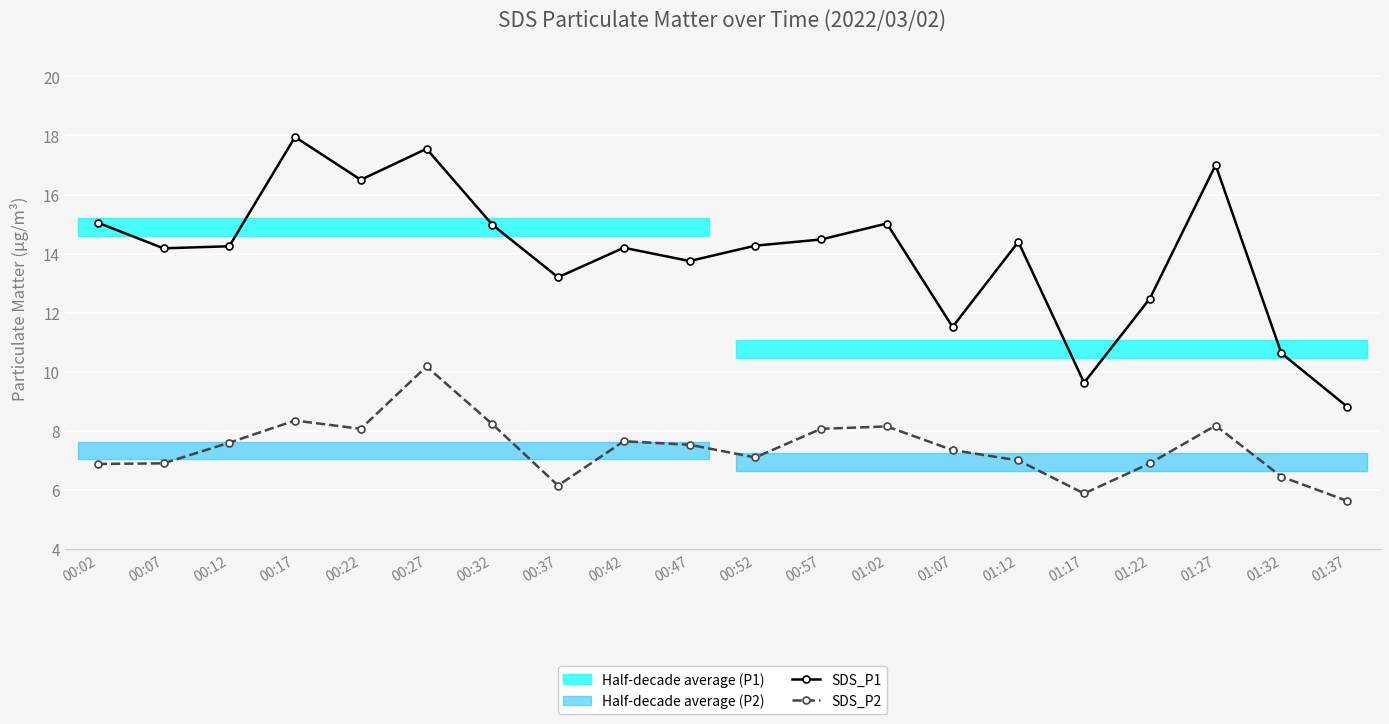

Between 01:12 and 00:12, which is larger?

01:12